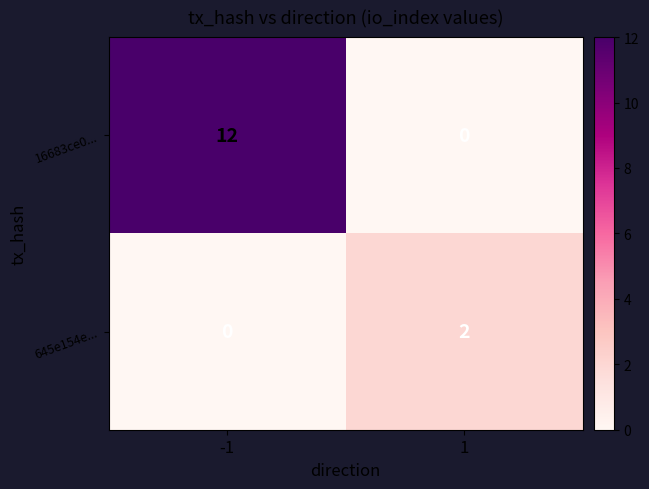

The value of 16683ce0... at -1 is 16. True or false?

False